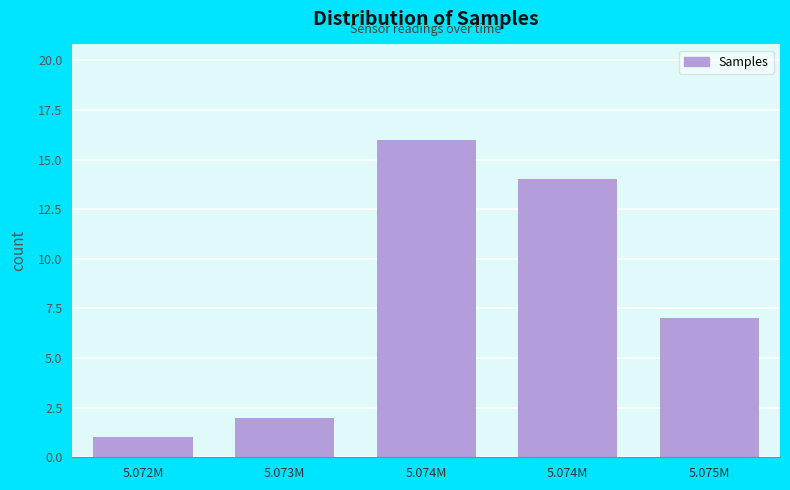

Count the number of categories in the chart.

5